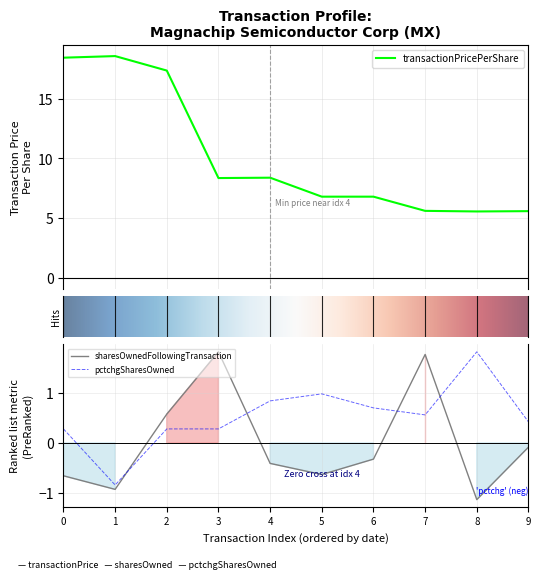

True or false: sharesOwnedFollowingTransaction and pctchgSharesOwned intersect in this chart.

True